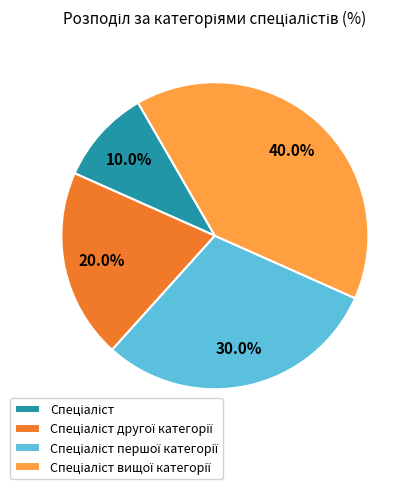

Is there a majority slice in this chart?

No